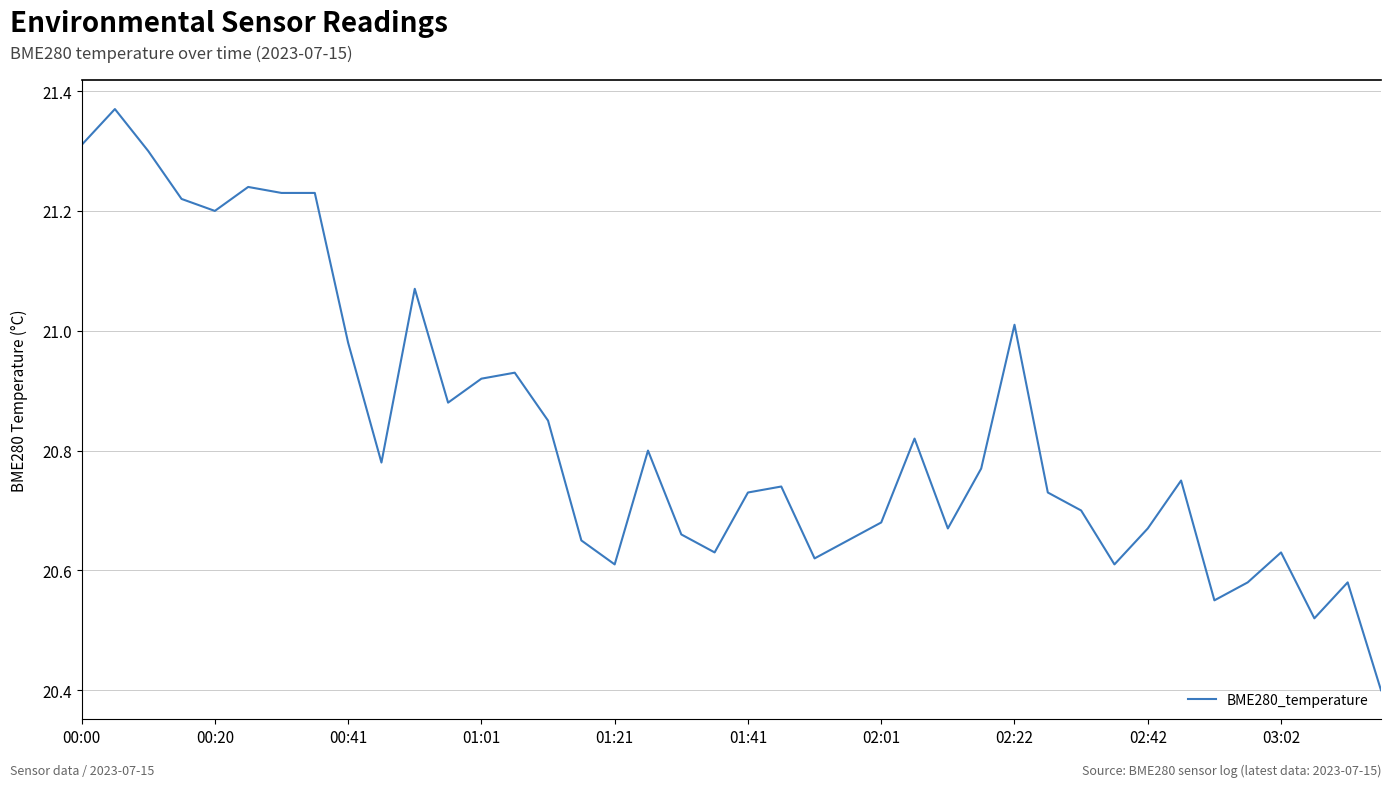

Reading right to left, extract all data points from this chart.

20.4	20.6	20.5	20.6	20.6	20.6	20.8	20.7	20.6	20.7	20.7	21.0	20.8	20.7	20.8	20.7	20.6	20.6	20.7	20.7	20.6	20.7	20.8	20.6	20.6	20.9	20.9	20.9	20.9	21.1	20.8	21.0	21.2	21.2	21.2	21.2	21.2	21.3	21.4	21.3